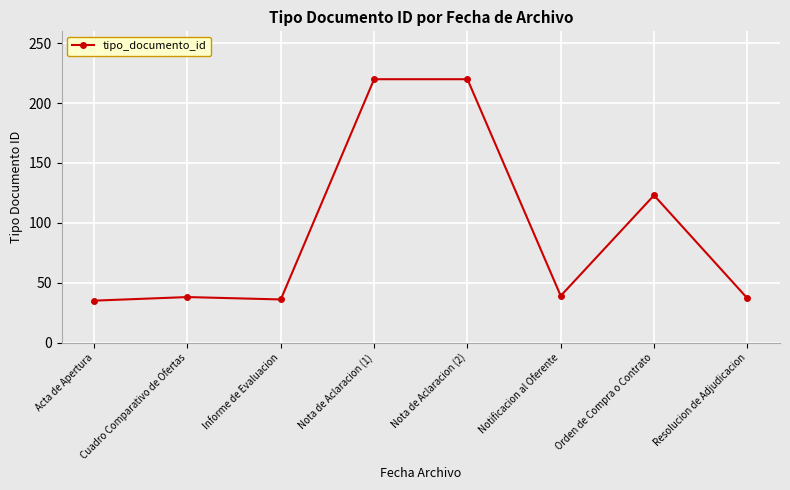

What is the maximum value shown in the chart?

220